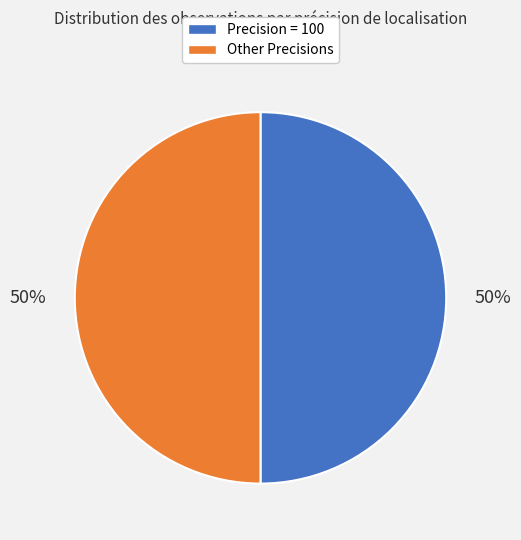

To the nearest percent, what is the difference between the largest and smallest slice percentages?

0%